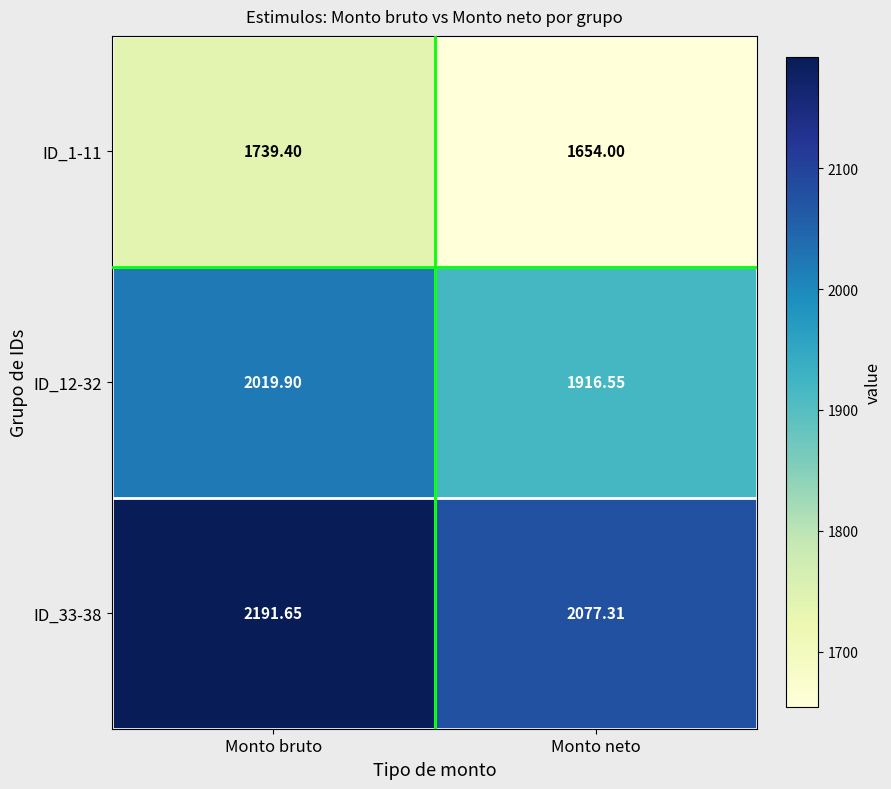

Which label corresponds to the smallest value in the chart?

Monto neto